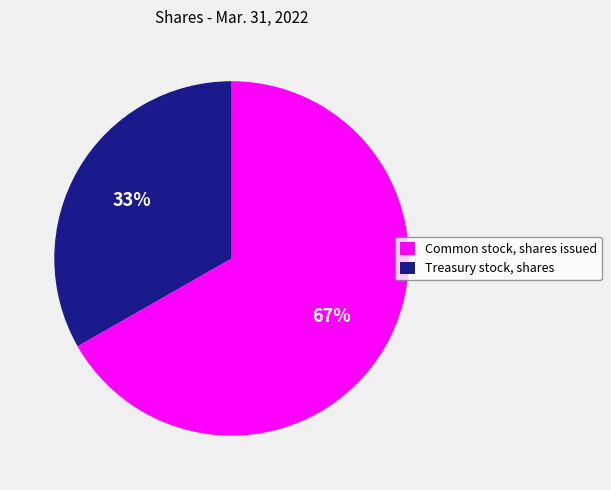

Which slice is the smallest?

Treasury stock, shares